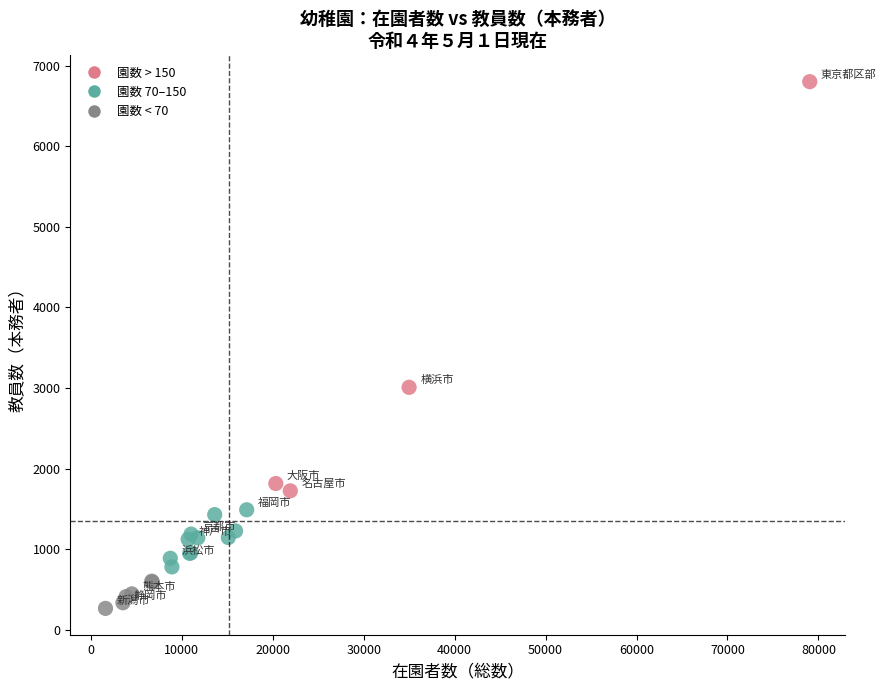

What Y value in the scatter plot is closest to 3534?

3009